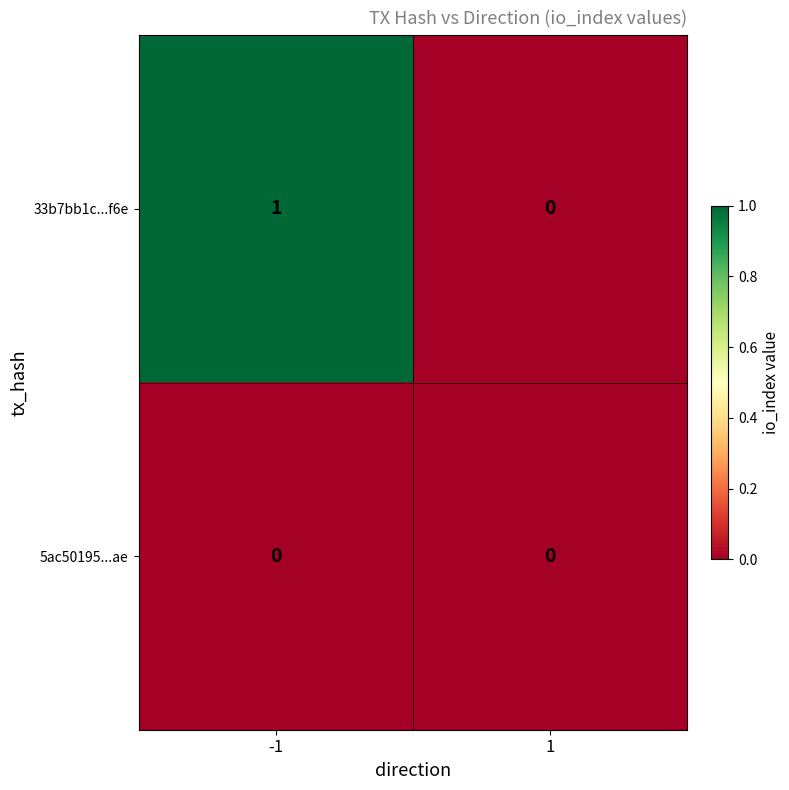

The value of 5ac50195...ae at 1 is 0. True or false?

True